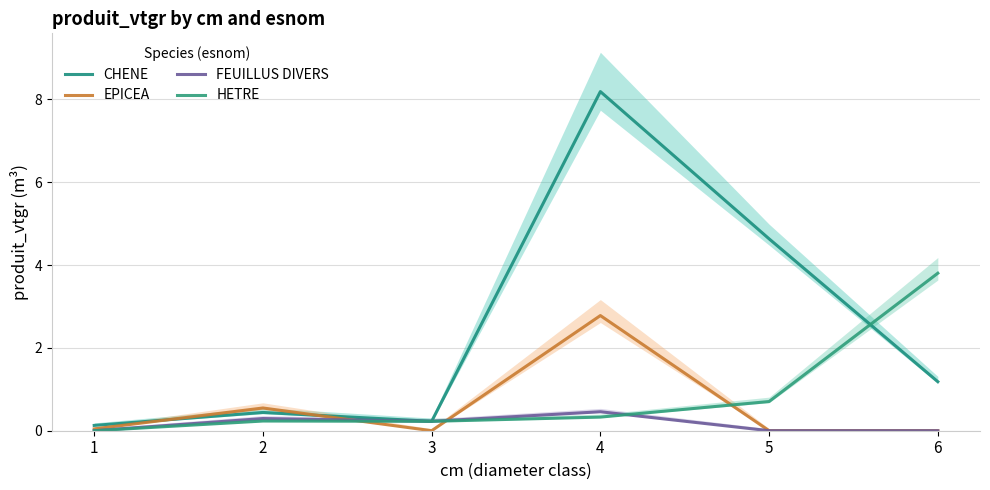

Is this an area chart (filled region under the line)?

No